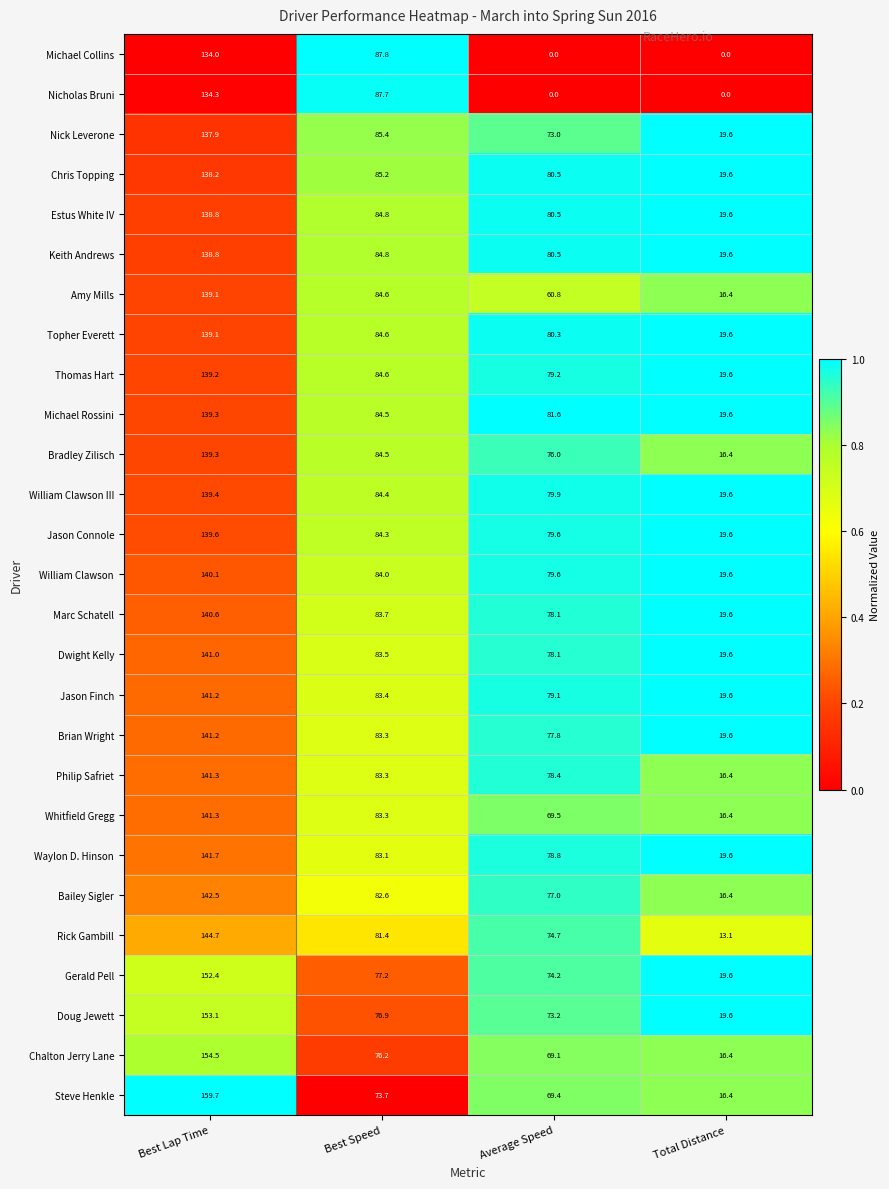

What is the average value of the Nick Leverone series?

79.0